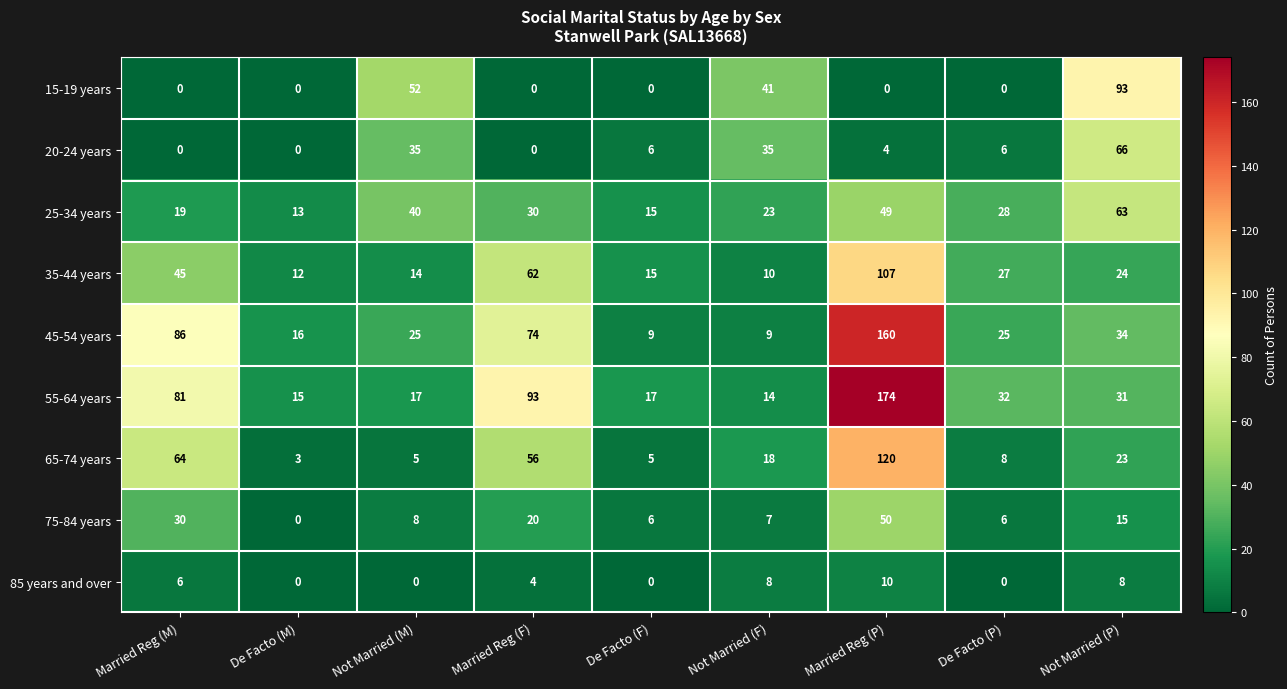

Rank the series by their maximum value, from lowest to highest.

85 years and over, 75-84 years, 25-34 years, 20-24 years, 15-19 years, 35-44 years, 65-74 years, 45-54 years, 55-64 years